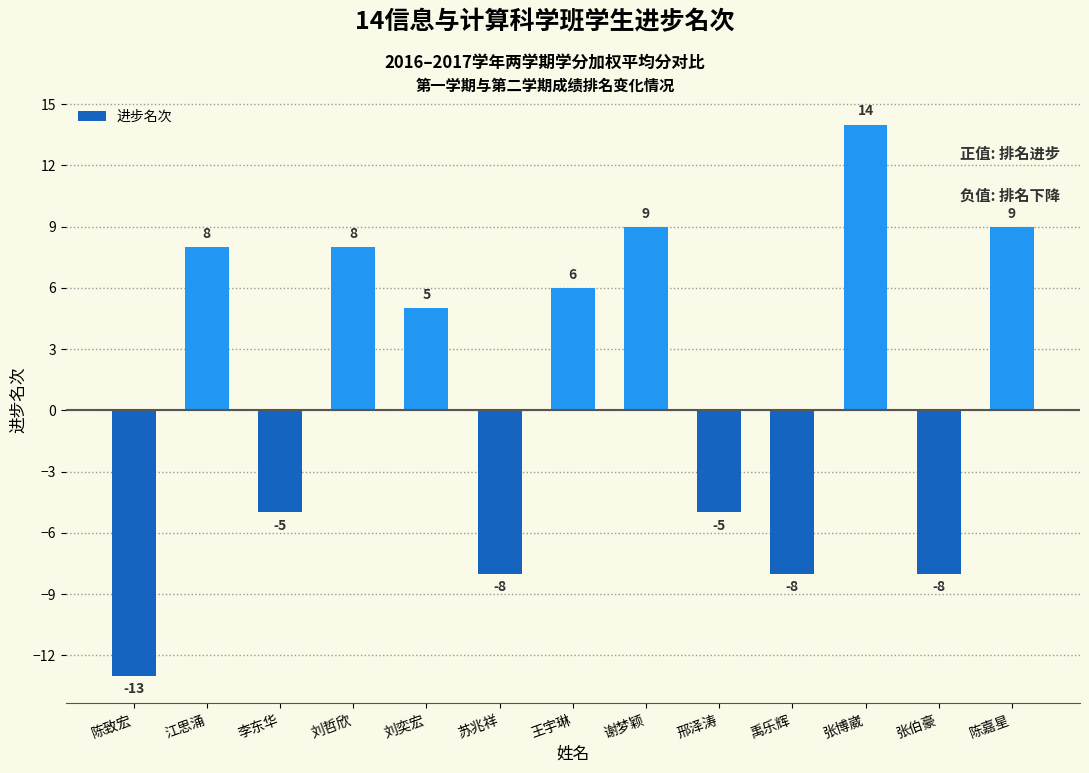

Reading left to right, transcribe all the data shown in this chart.

-13	8	-5	8	5	-8	6	9	-5	-8	14	-8	9